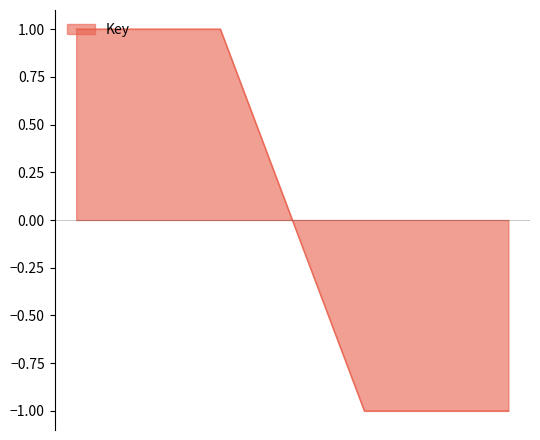

True or false: there are more than 1 points higher than both neighbors.

False